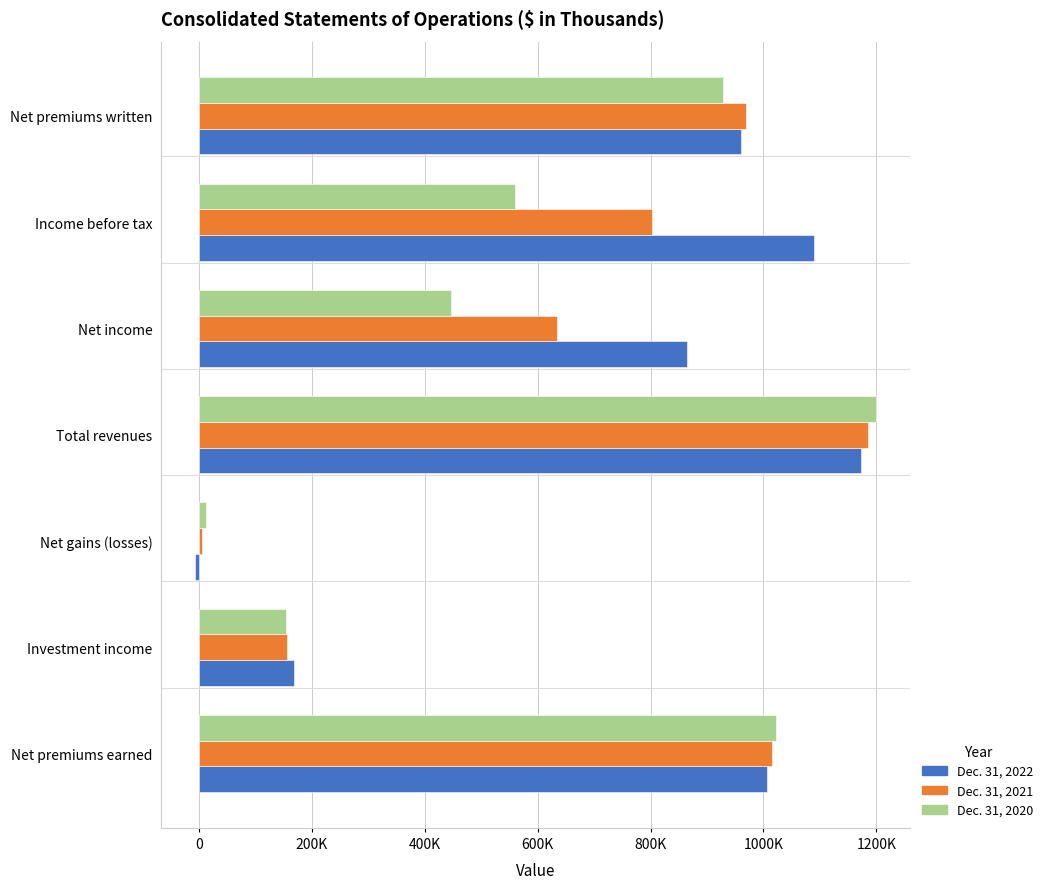

What are all the series names shown in the legend?

Dec. 31, 2022, Dec. 31, 2021, Dec. 31, 2020